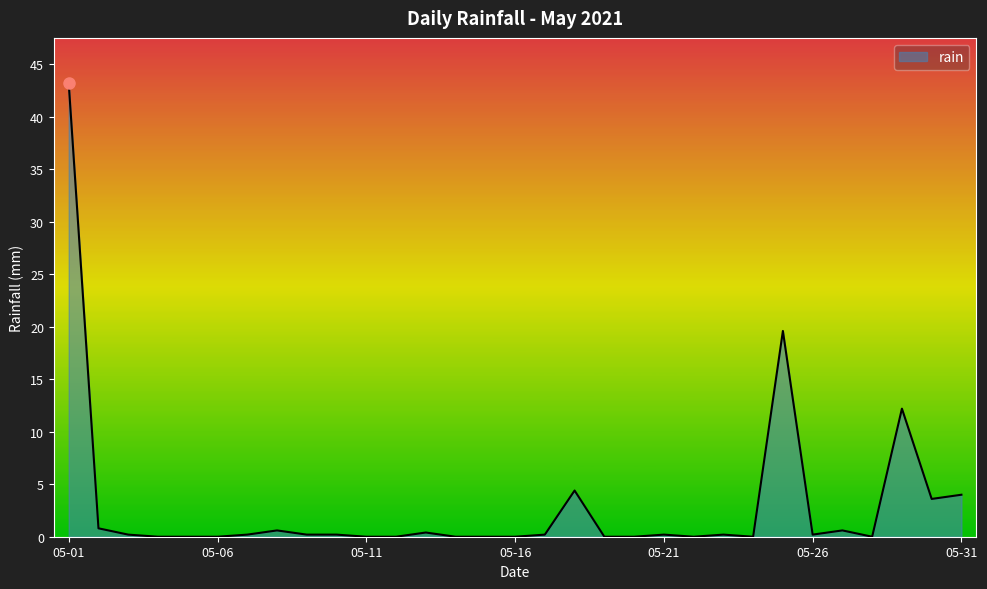

What is the maximum value shown in the chart?

43.2